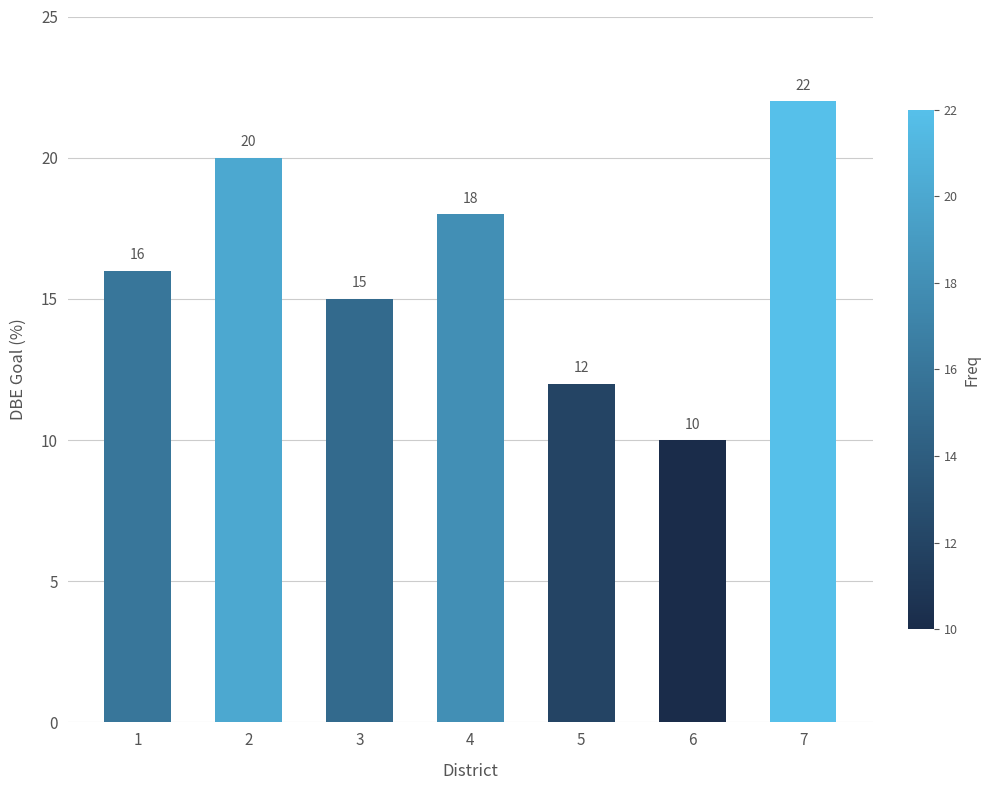

What value does the data have at 1, to the nearest 5?

15